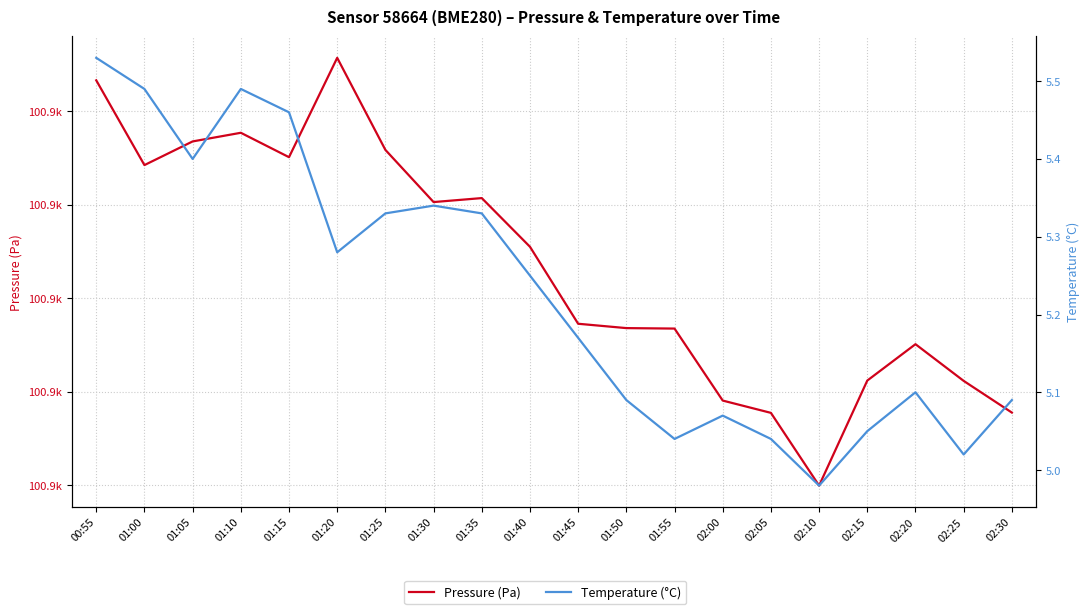

True or false: Pressure (Pa) and Temperature (°C) intersect in this chart.

False